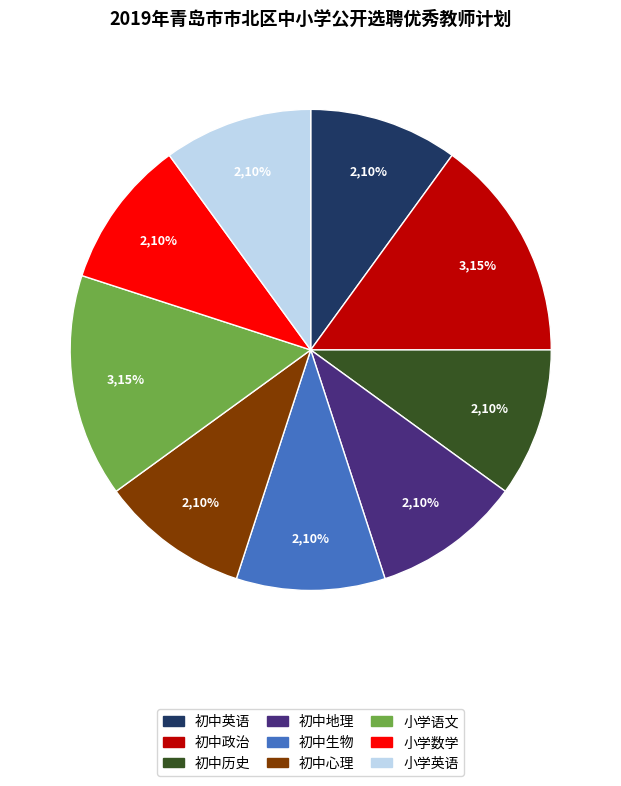

Count the number of slices in the pie.

9